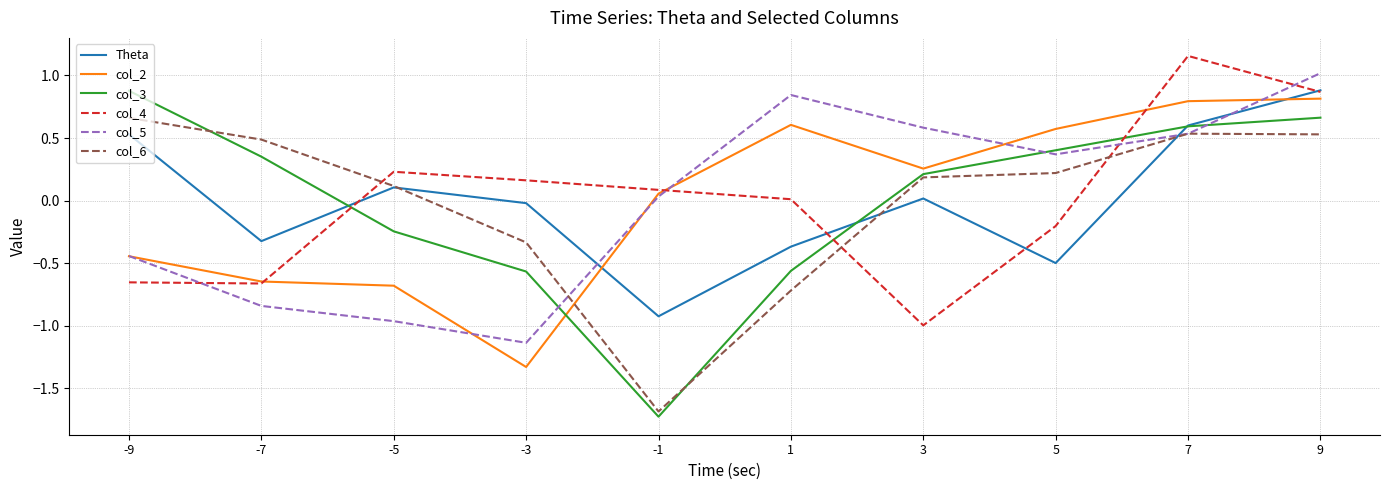

How many times do Theta and col_5 cross each other?

3